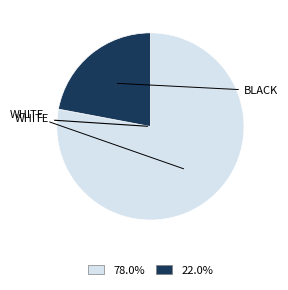

Is there any slice that represents more than half of the pie?

Yes